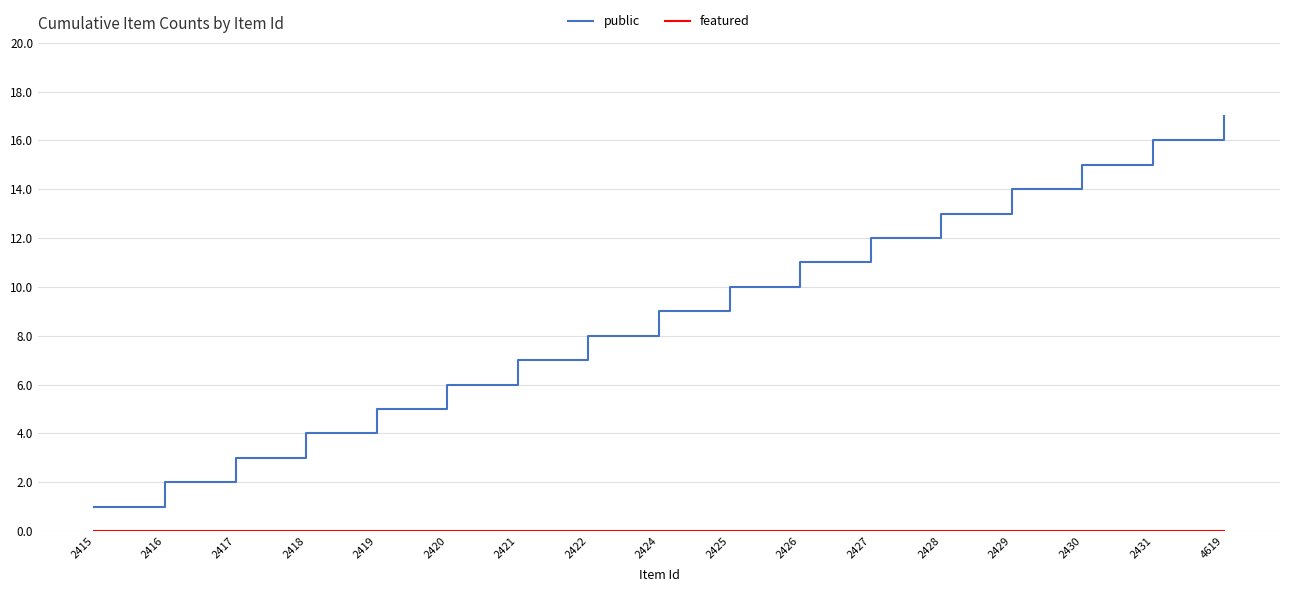

What is the total value across all series at 2428?

13